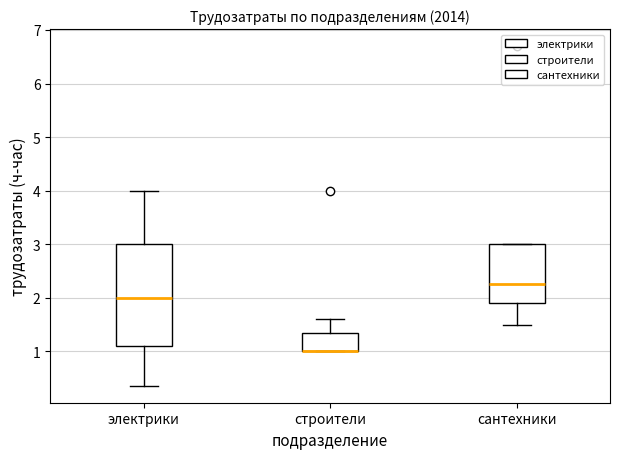

Reading left to right, transcribe this box plot: for each box, give where its median line is, the range the box spans, and where its two whiskers end, as read against the y-axis. The values are not printed on the chart, so give them approximately, as read against the axis.

электрики: median 2.0, box 1.1 to 3.0, whiskers 0.4 to 4.0
строители: median 1.0 (drawn on the box's lower edge), box 1.0 to 1.4, whiskers 1.0 to 1.6
сантехники: median 2.3, box 1.9 to 3.0, whiskers 1.5 to 3.0